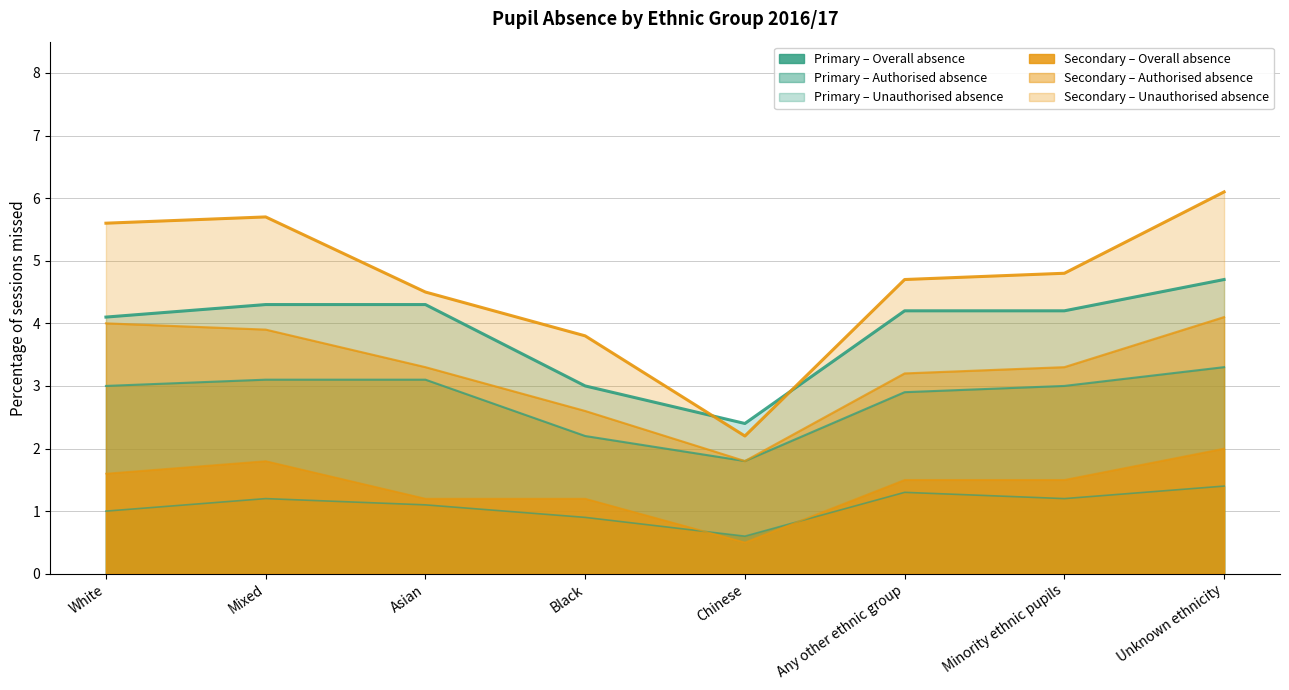

Where is the first local minimum for Unauthorised absence (Secondary)?

Chinese